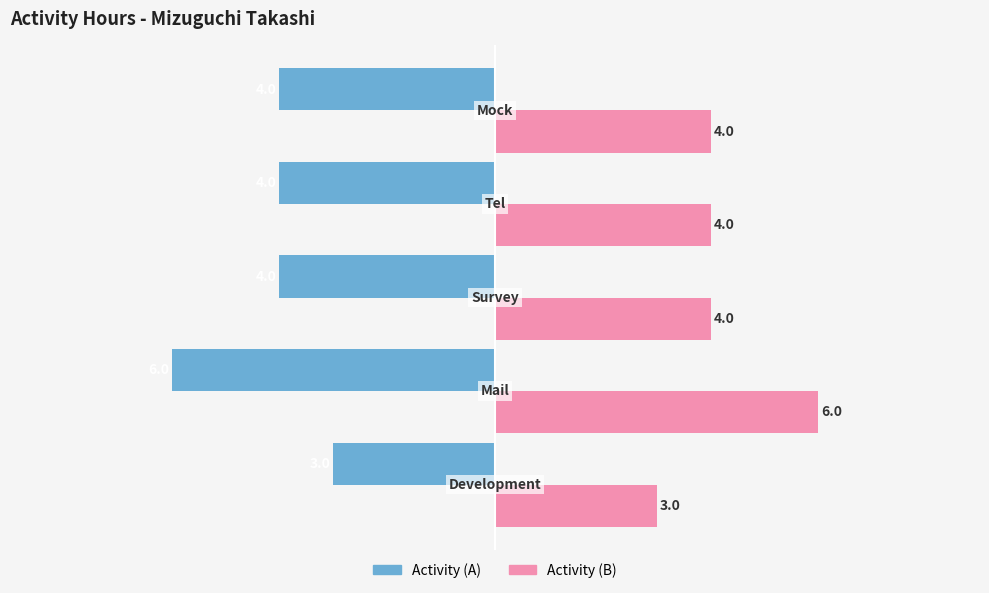

What is the minimum value shown in the chart?

-6